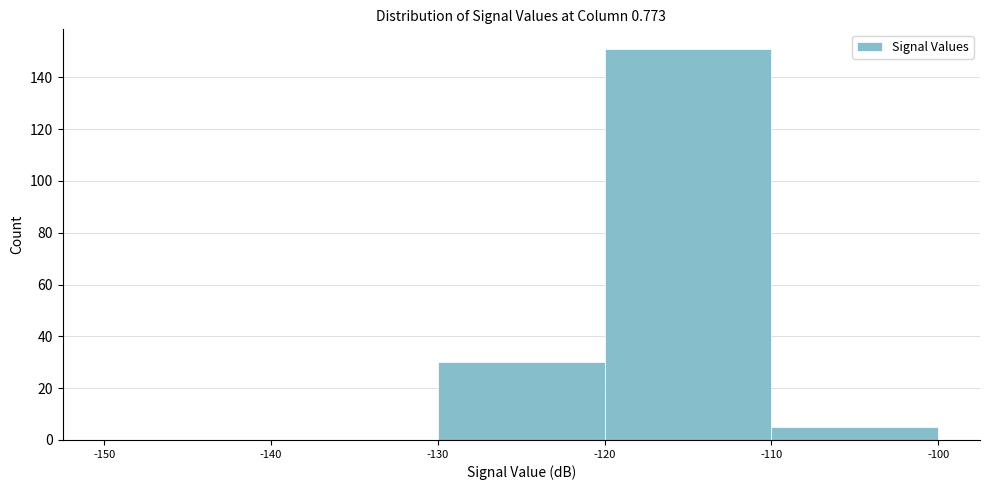

Over which range of the x-axis is the bar tallest?

-120 to -110